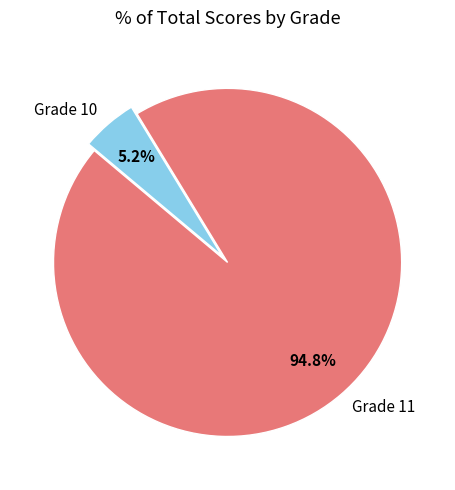

What is the smallest slice in the pie chart?

Grade 10